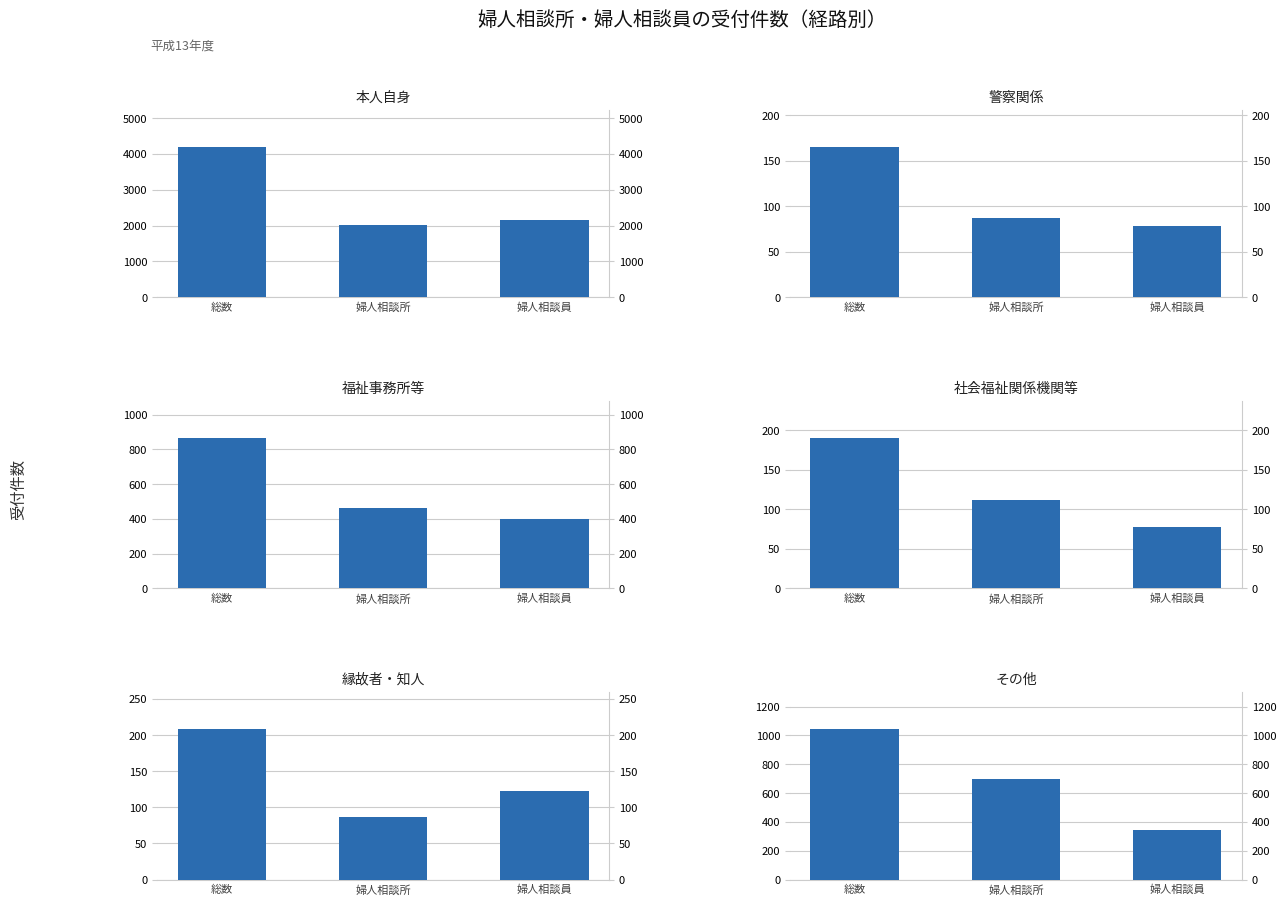

How many groups of bars are there?

3